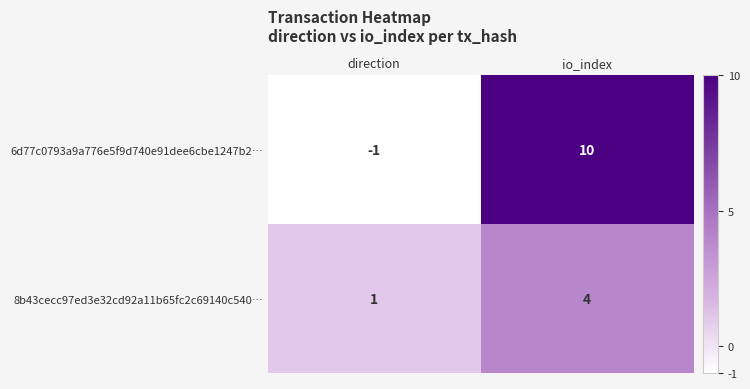

The value of 6d77c0793a9a776e5f9d740e91dee6cbe1247b2… at io_index is 10. True or false?

True